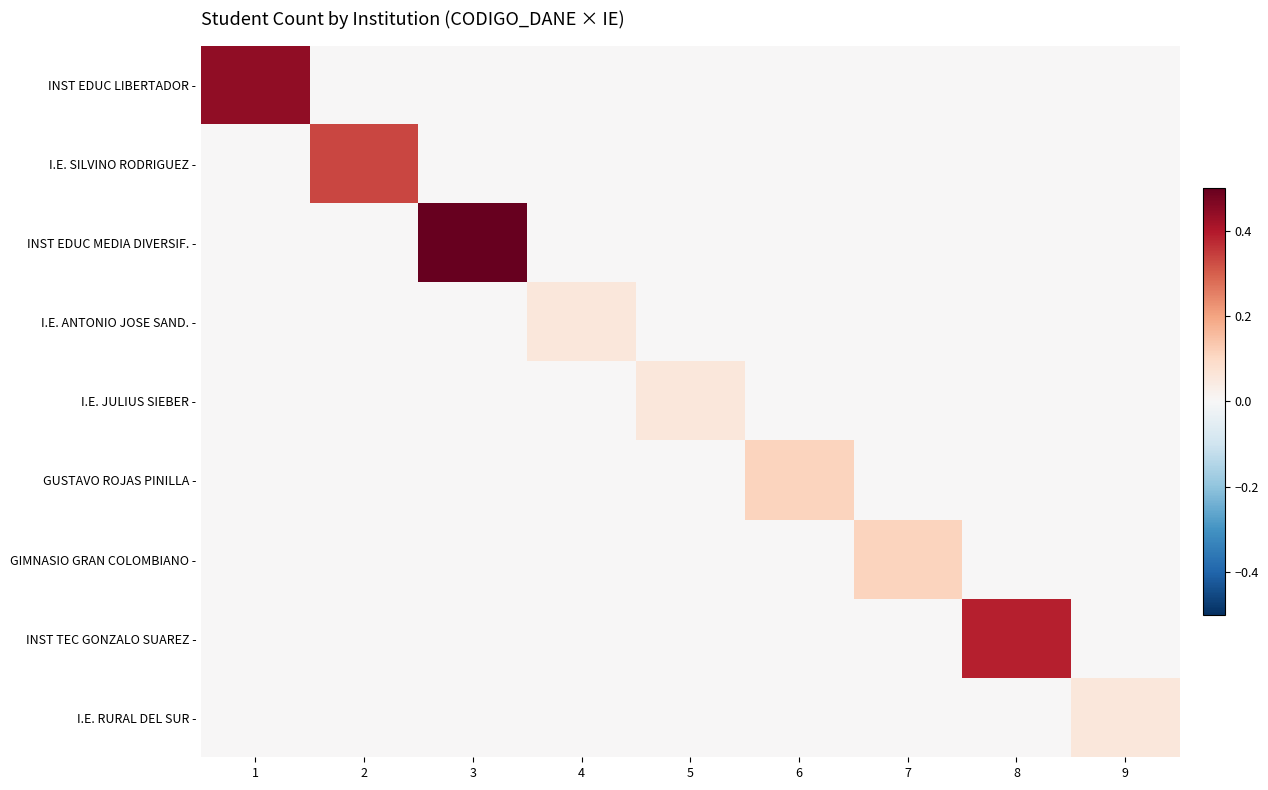

True or false: INST EDUC MEDIA DIVERSIF. - has a value of 0.0 at 5.

True